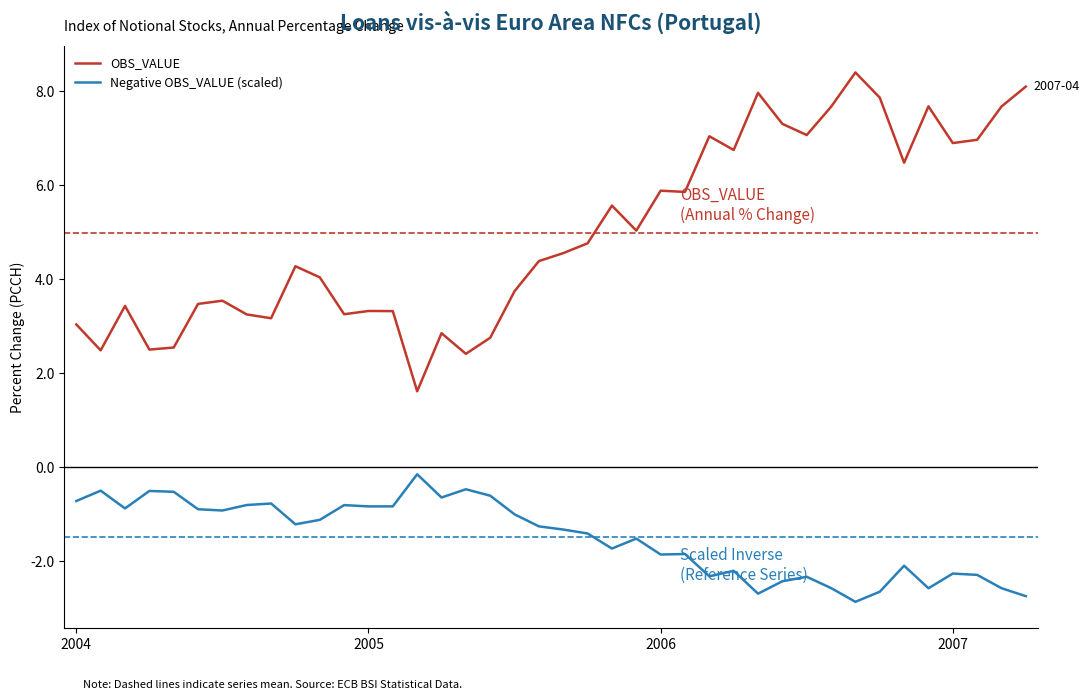

What is the minimum value for Negative OBS_VALUE (scaled)?

-2.9